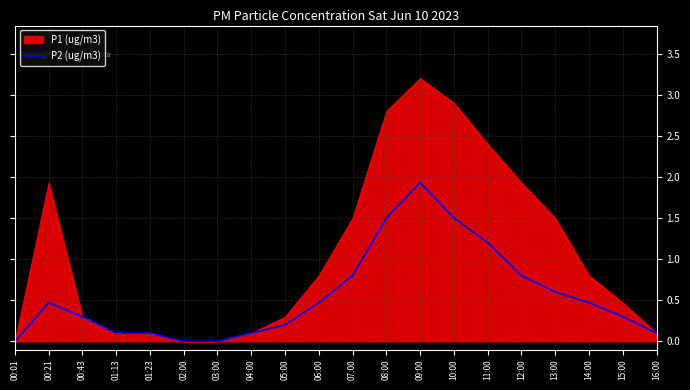

How many lines are shown in the chart?

1